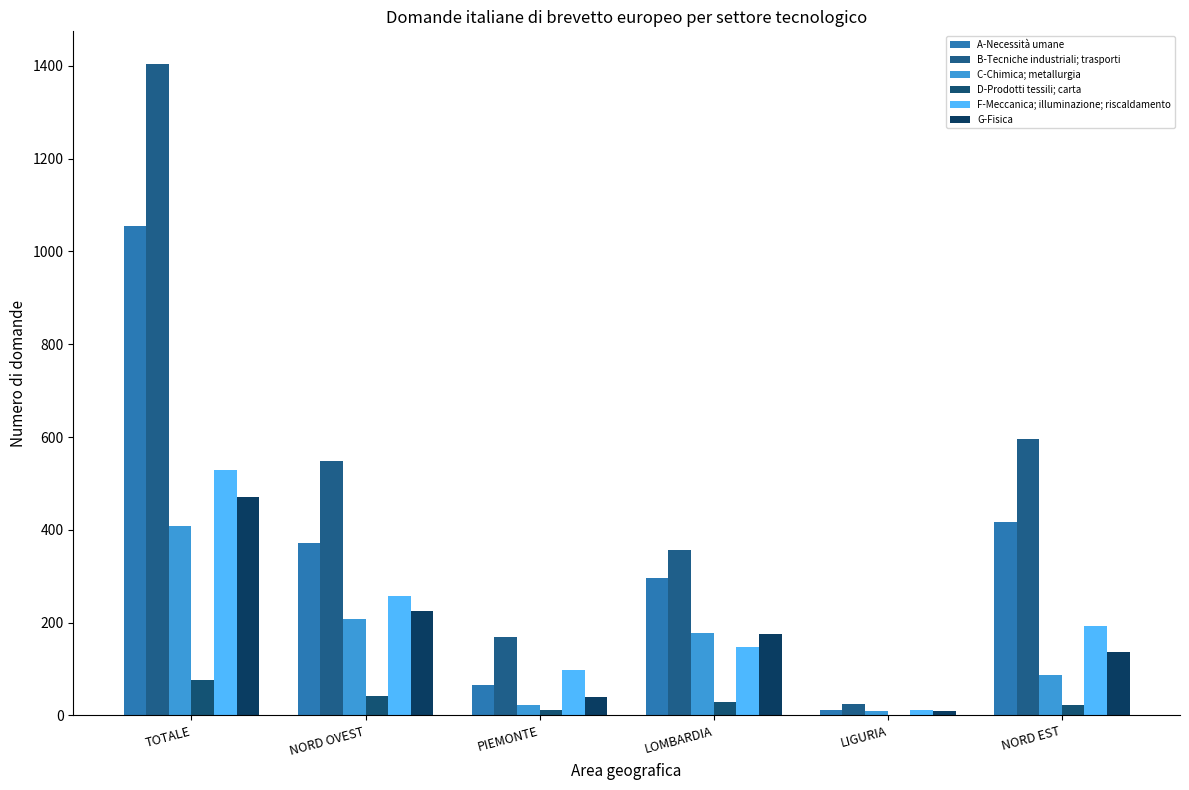

How many categories are shown in the chart?

6